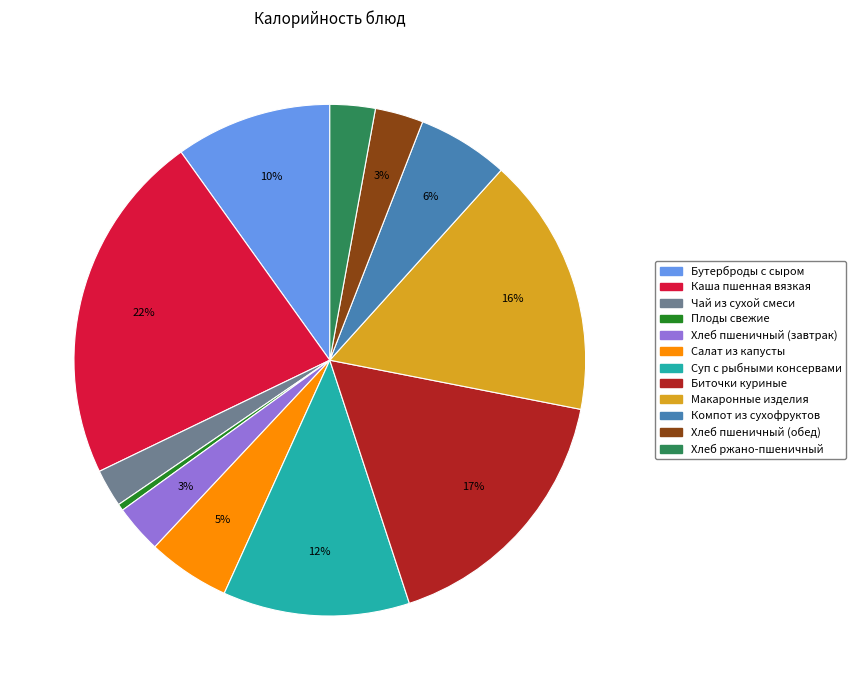

Does Плоды свежие represent more than half of the total?

No